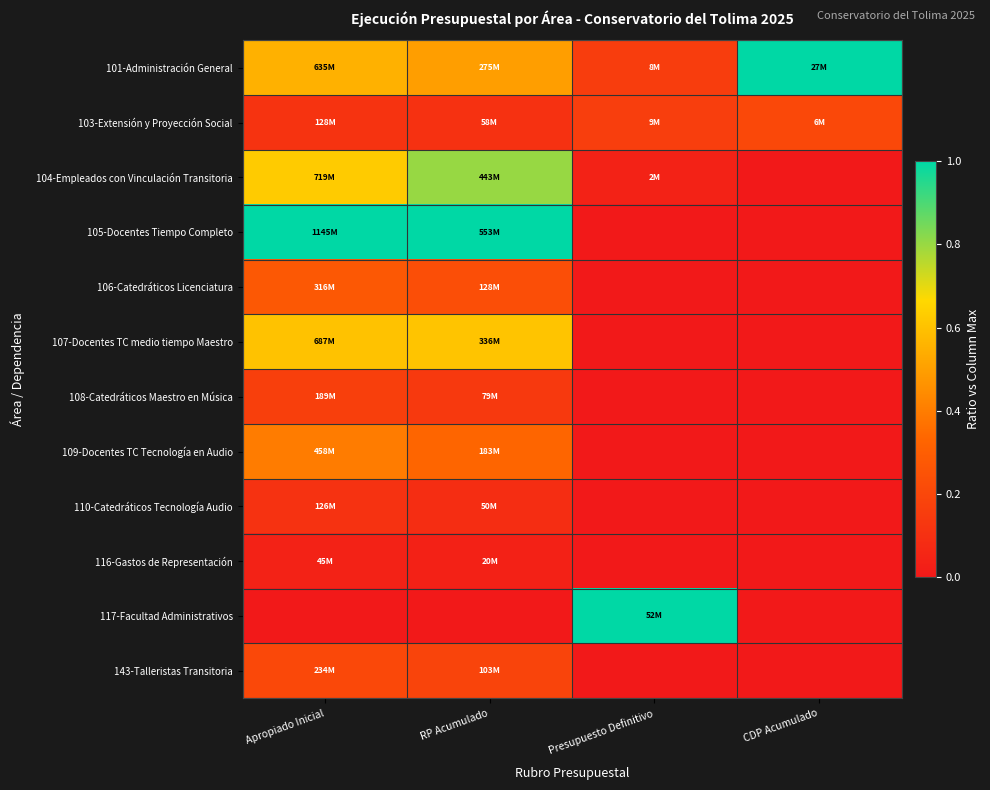

Reading left to right, transcribe all the data shown in this chart.

101-Administración General: Apropiado Inicial=0.6	RP Acumulado=0.5	Presupuesto Definitivo=0.2	CDP Acumulado=1.0
103-Extensión y Proyección Social: Apropiado Inicial=0.1	RP Acumulado=0.1	Presupuesto Definitivo=0.2	CDP Acumulado=0.2
104-Empleados con Vinculación Transitoria: Apropiado Inicial=0.6	RP Acumulado=0.8	Presupuesto Definitivo=0.0	CDP Acumulado=0.0
105-Docentes Tiempo Completo: Apropiado Inicial=1.0	RP Acumulado=1.0	Presupuesto Definitivo=0.0	CDP Acumulado=0.0
106-Catedráticos Licenciatura: Apropiado Inicial=0.3	RP Acumulado=0.2	Presupuesto Definitivo=0.0	CDP Acumulado=0.0
107-Docentes TC medio tiempo Maestro: Apropiado Inicial=0.6	RP Acumulado=0.6	Presupuesto Definitivo=0.0	CDP Acumulado=0.0
108-Catedráticos Maestro en Música: Apropiado Inicial=0.2	RP Acumulado=0.1	Presupuesto Definitivo=0.0	CDP Acumulado=0.0
109-Docentes TC Tecnología en Audio: Apropiado Inicial=0.4	RP Acumulado=0.3	Presupuesto Definitivo=0.0	CDP Acumulado=0.0
110-Catedráticos Tecnología Audio: Apropiado Inicial=0.1	RP Acumulado=0.1	Presupuesto Definitivo=0.0	CDP Acumulado=0.0
116-Gastos de Representación: Apropiado Inicial=0.0	RP Acumulado=0.0	Presupuesto Definitivo=0.0	CDP Acumulado=0.0
117-Facultad Administrativos: Apropiado Inicial=0.0	RP Acumulado=0.0	Presupuesto Definitivo=1.0	CDP Acumulado=0.0
143-Talleristas Transitoria: Apropiado Inicial=0.2	RP Acumulado=0.2	Presupuesto Definitivo=0.0	CDP Acumulado=0.0